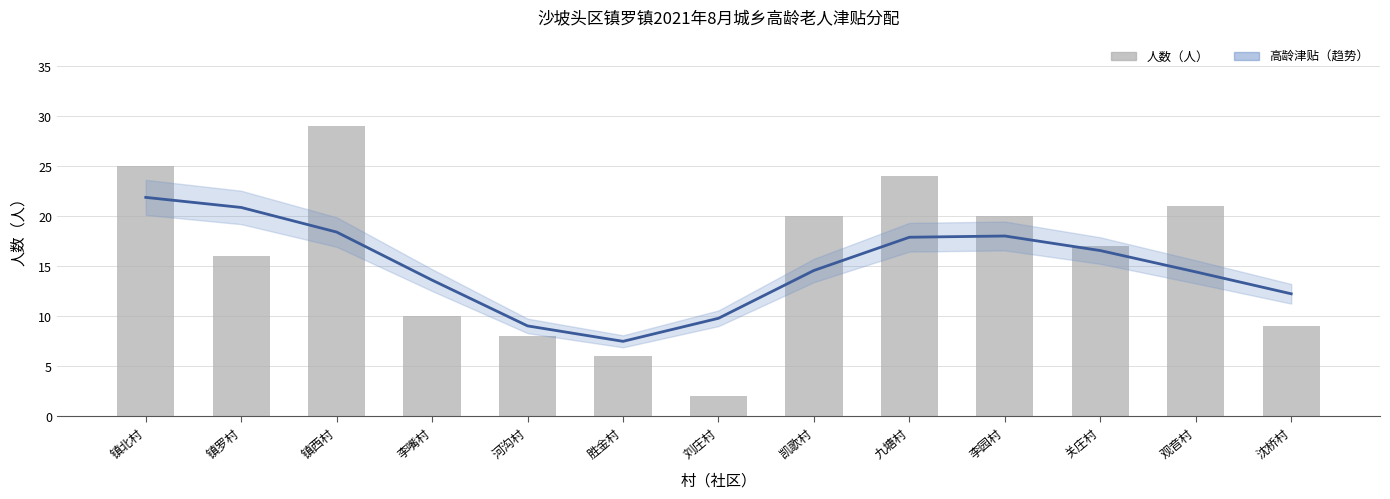

At which label does 高龄津贴（元）趋势 first exceed 14?

镇北村